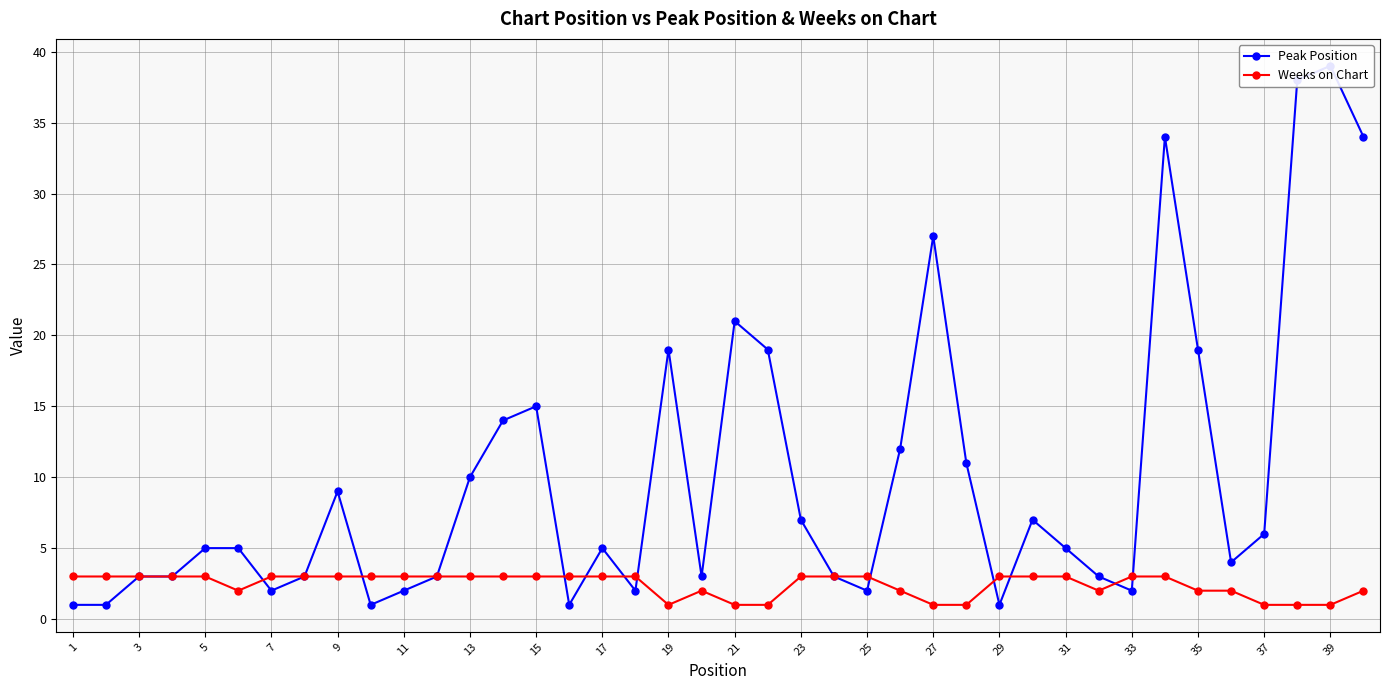

What value does the Peak Position series have at 1?

1